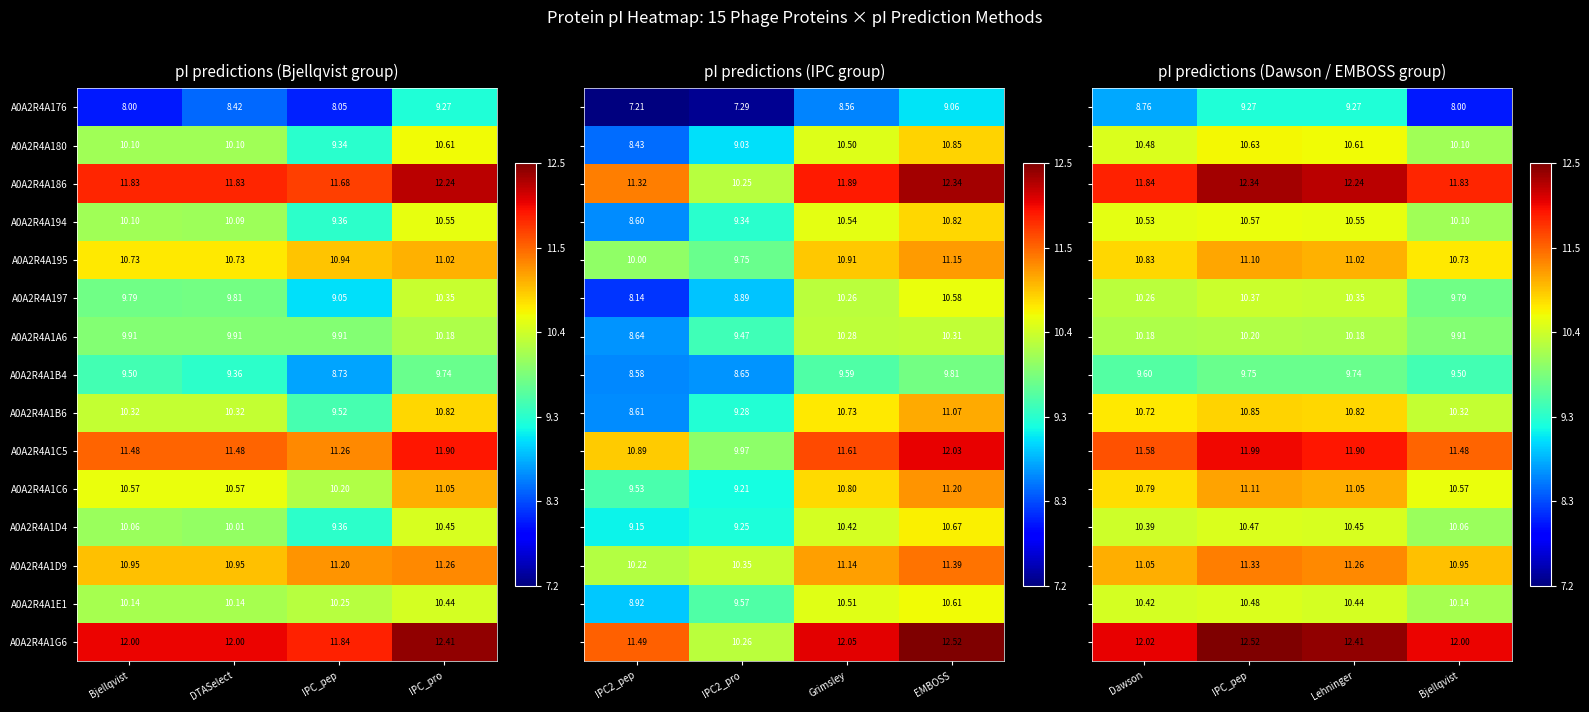

At which label does A0A2R4A176 reach its peak?

IPC_pro